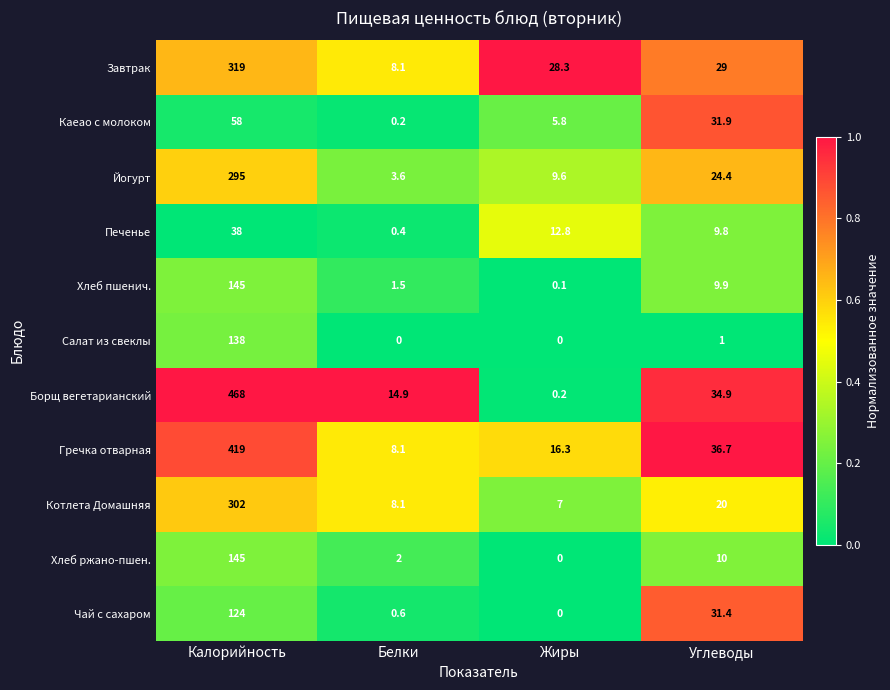

At which label does Борщ вегетарианский first exceed 34?

Калорийность